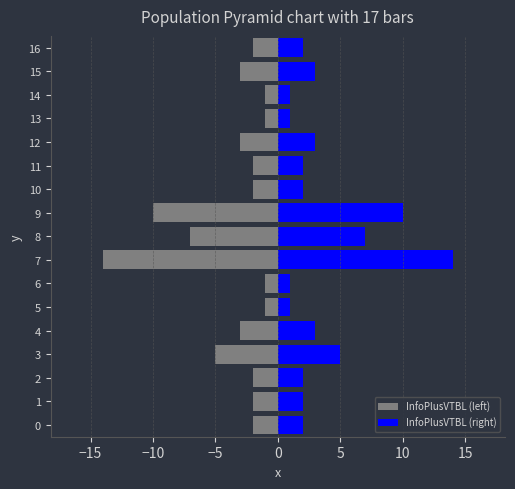

Which series has the widest spread of values?

InfoPlusVTBL (left)